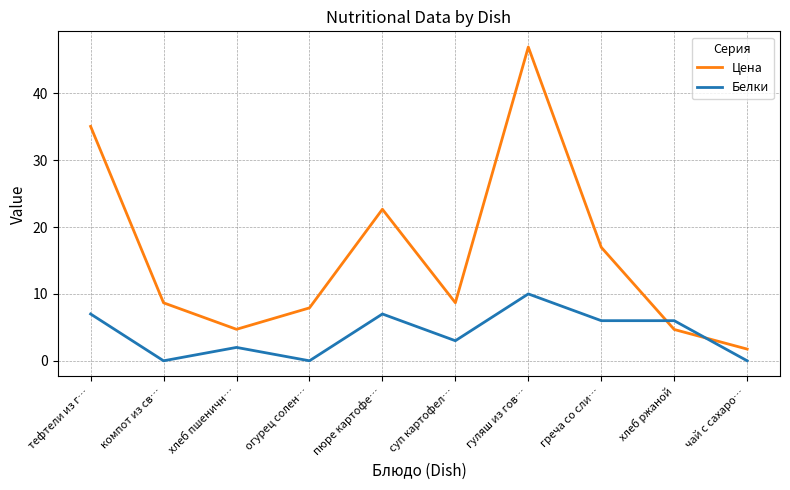

Rank the series by their average value, from lowest to highest.

Белки, Цена